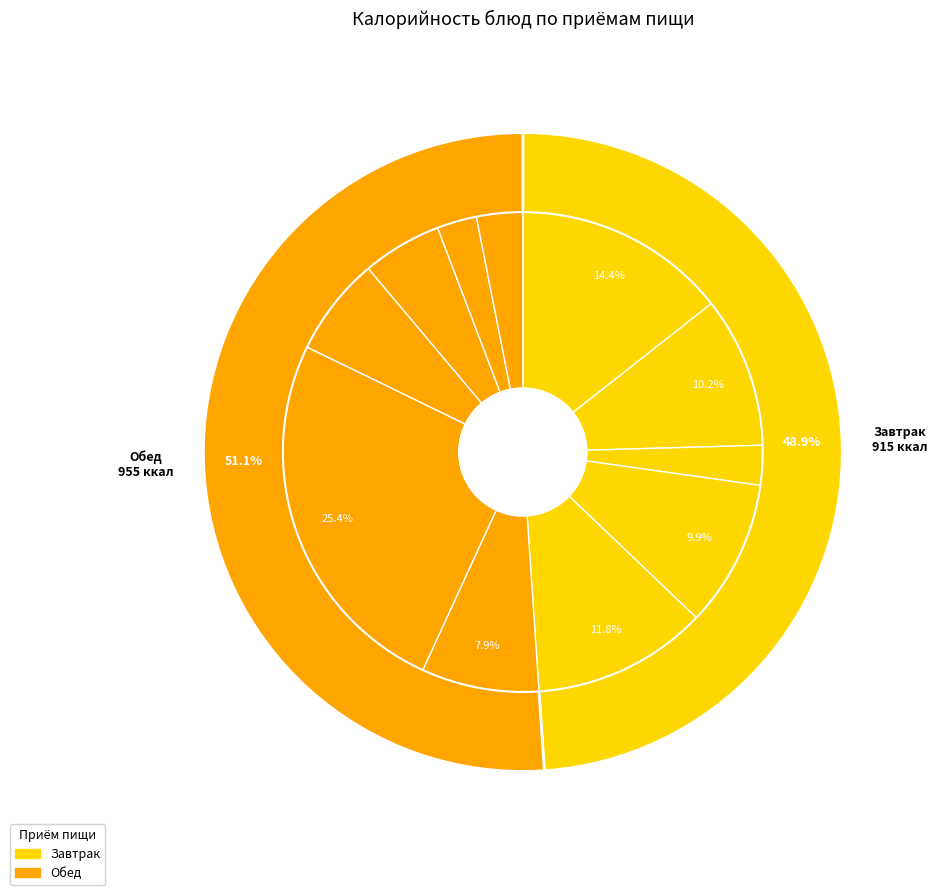

The Хлеб ржаной (обед) slice represents 12% of the pie. True or false?

False